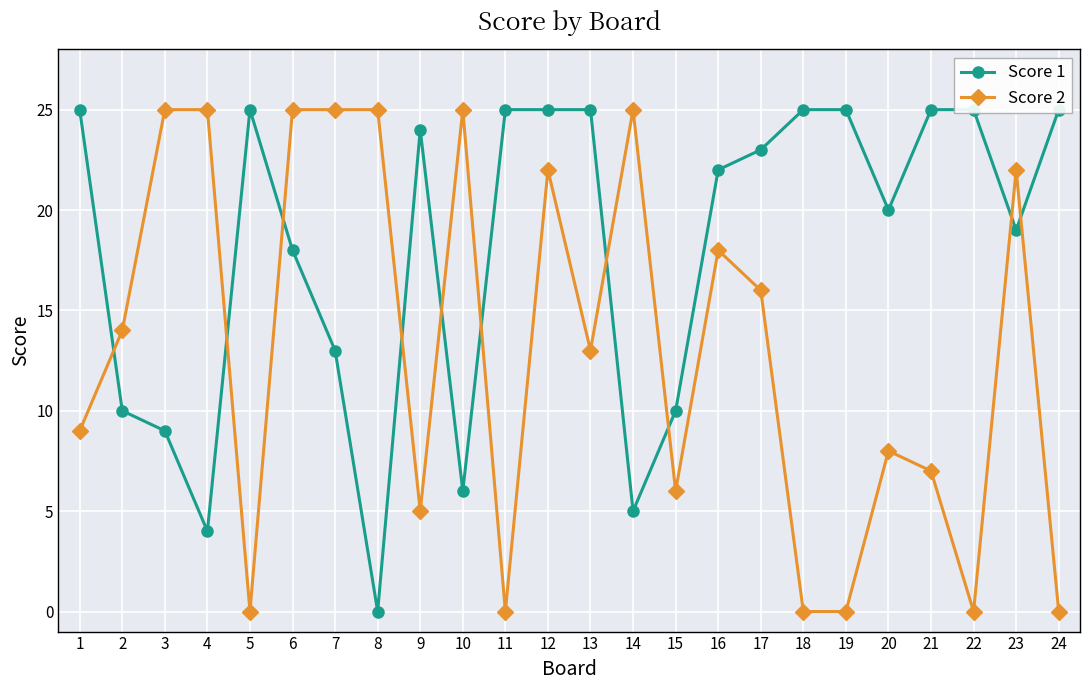

What is the difference between the second highest and second lowest values in the Score 1 series?

21